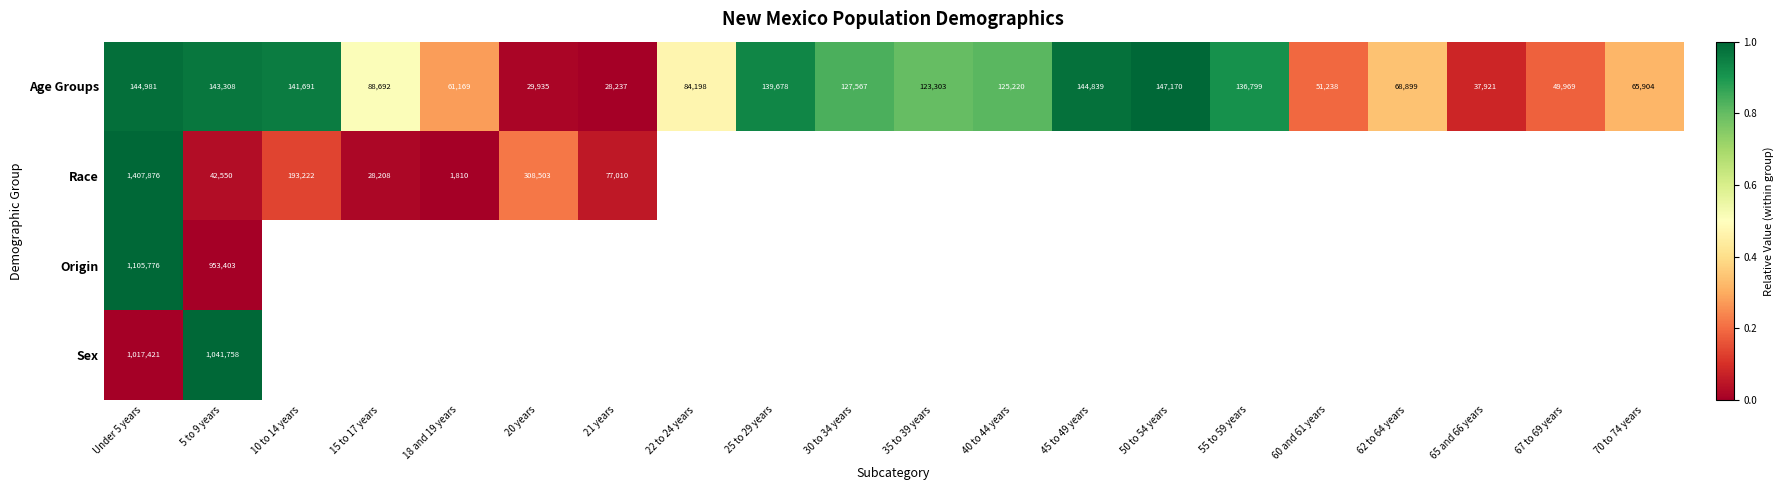

At which category is the sum across all series the highest?

Under 5 years